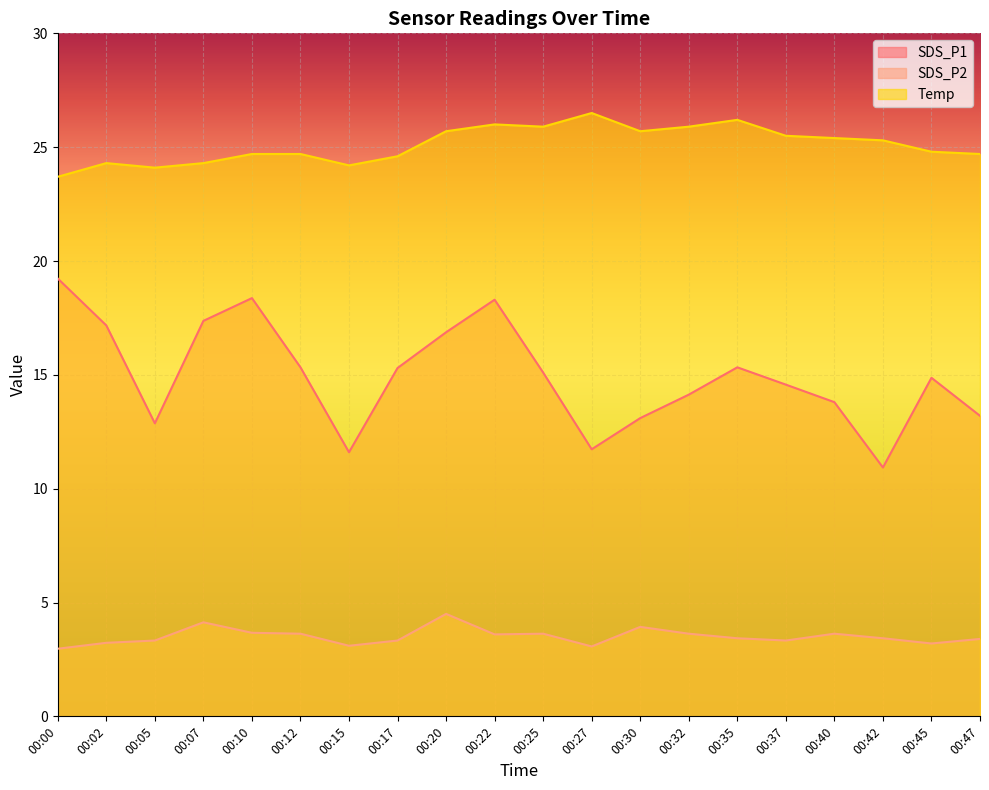

How many lines are shown in the chart?

3